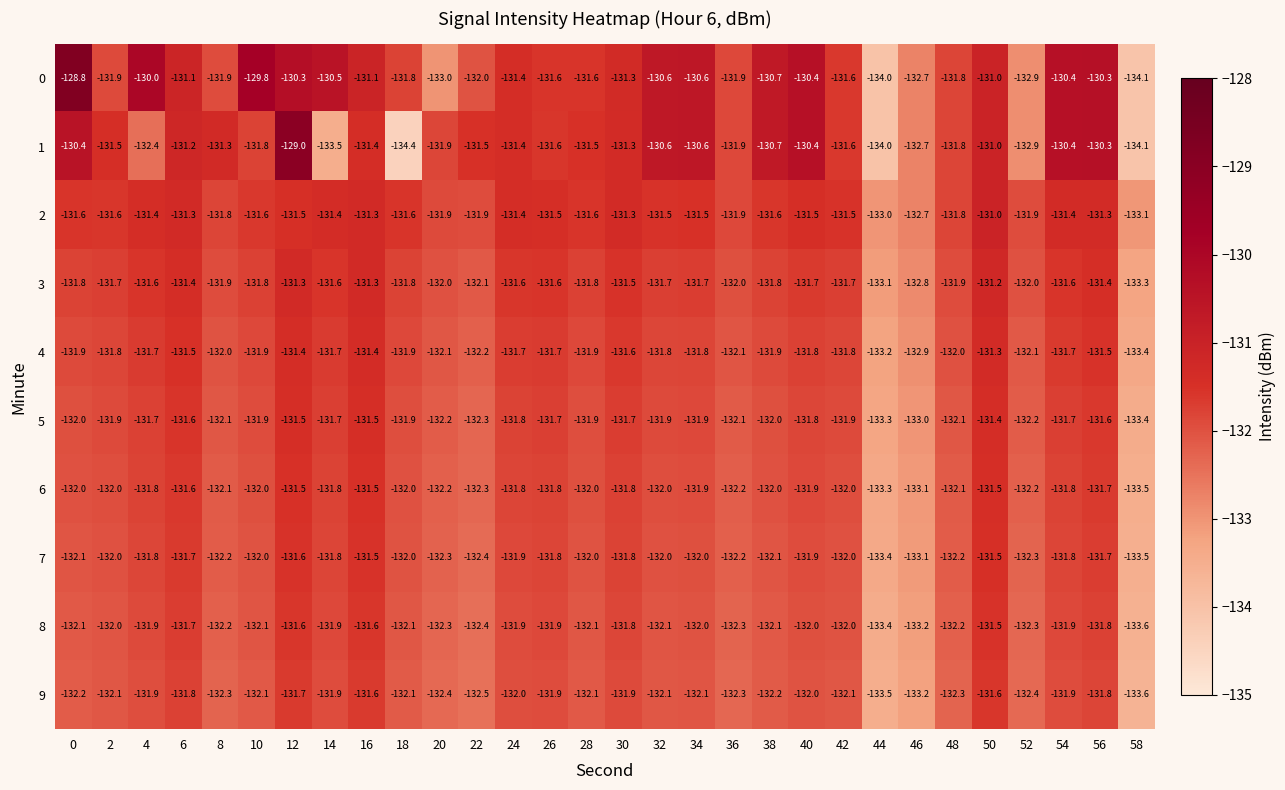

What is the spread (max minus min) of values at 6?

0.7